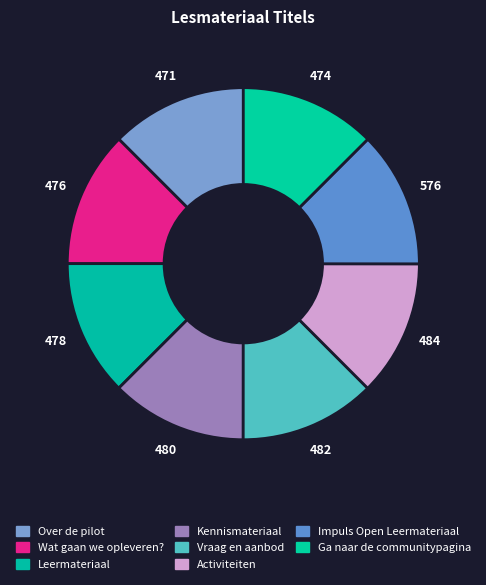

To the nearest percent, what is the average slice percentage?

12%